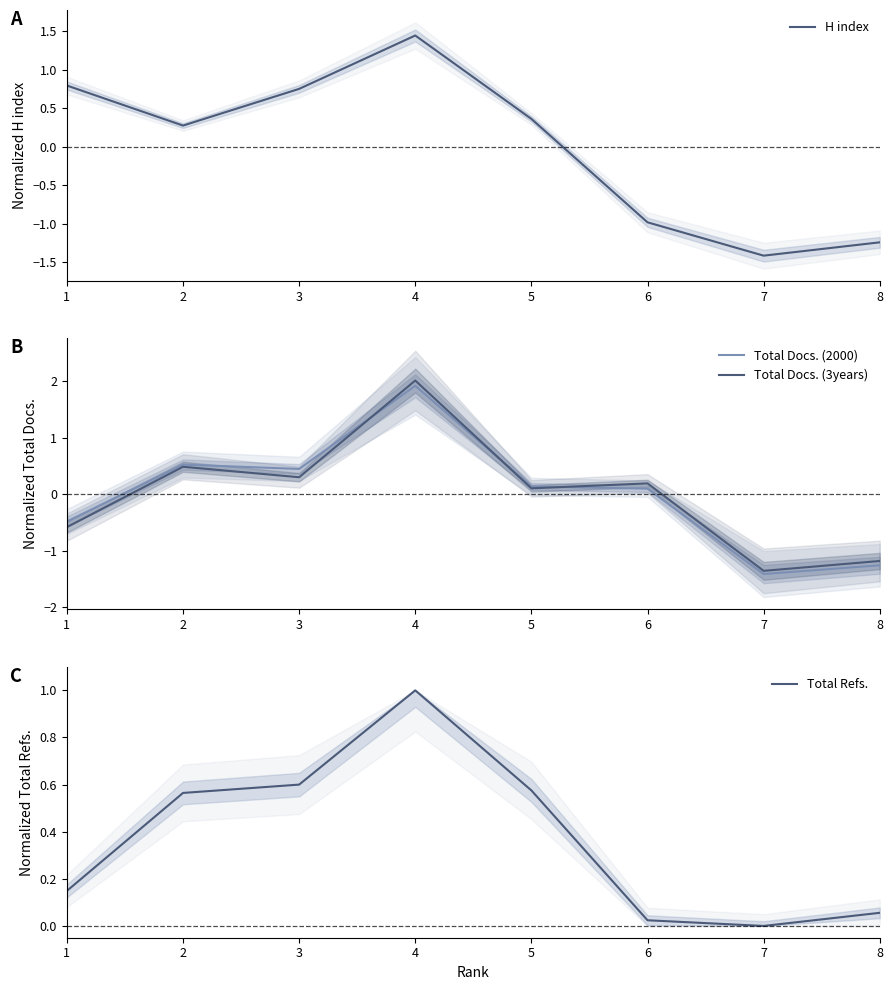

Which series has the largest range (max minus min)?

Total Docs. (3years)